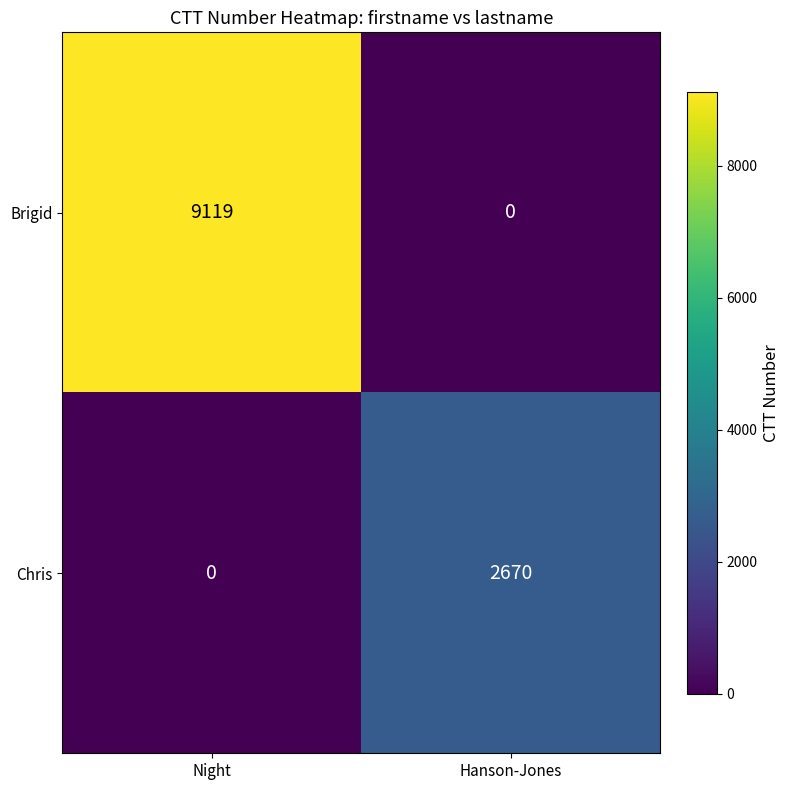

Reading left to right, what are all the values shown in this chart?

Brigid: 9119	0
Chris: 0	2670